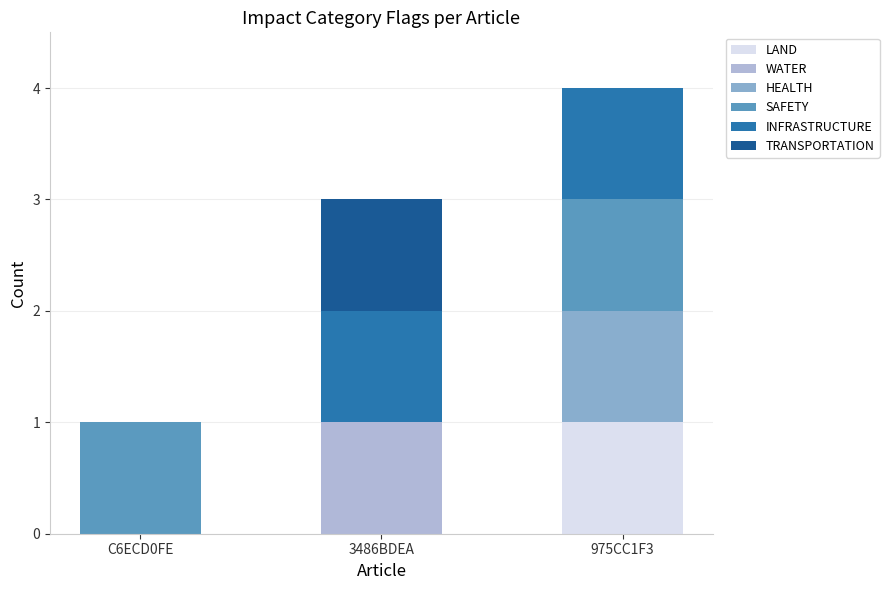

What is the total value across all series at 3486BDEA?

3